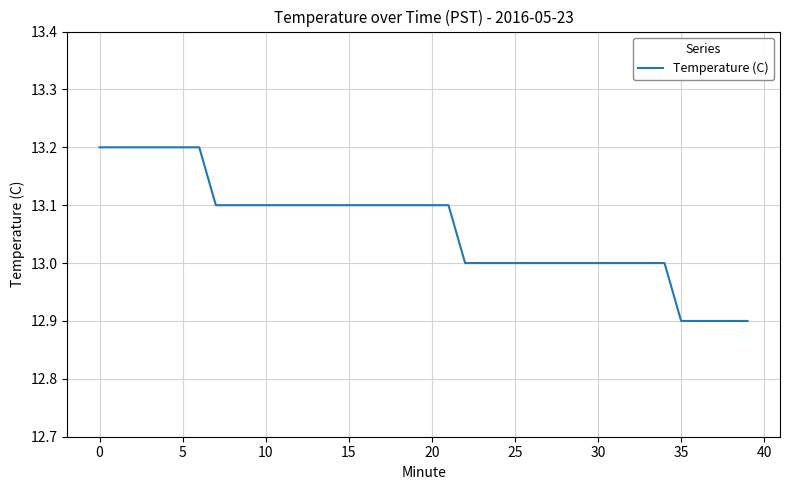

What is the minimum value shown in the chart?

12.9